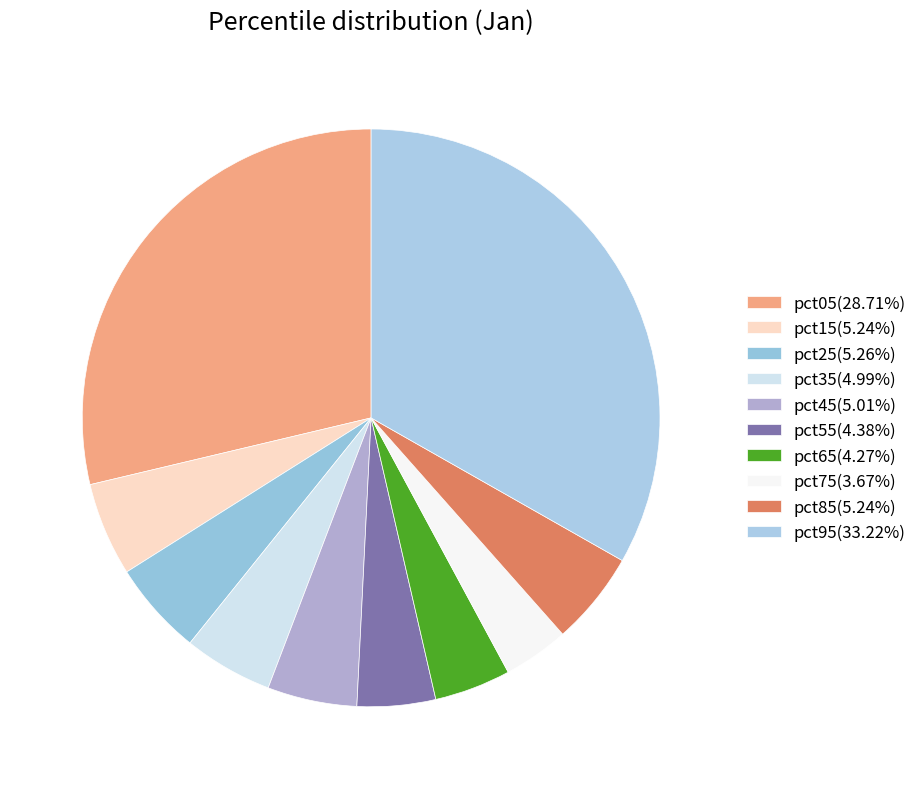

To the nearest percent, what is the average slice percentage?

10%